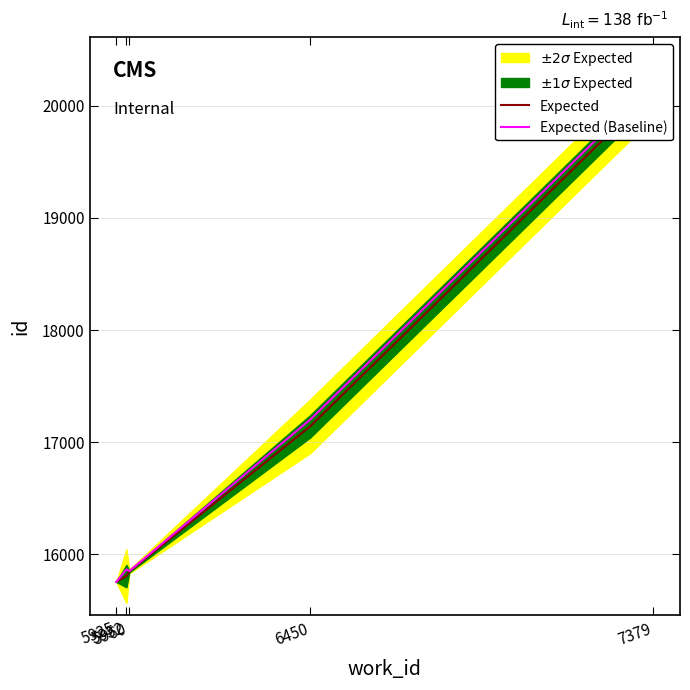

The Expected (Baseline) series shows 15845.5 at 5960. True or false?

True